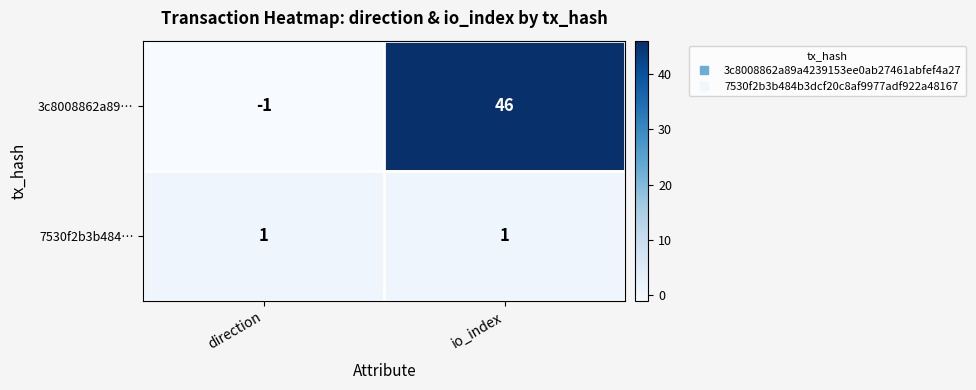

What is the sum of the 3c8008862a89… values at direction and io_index?

45